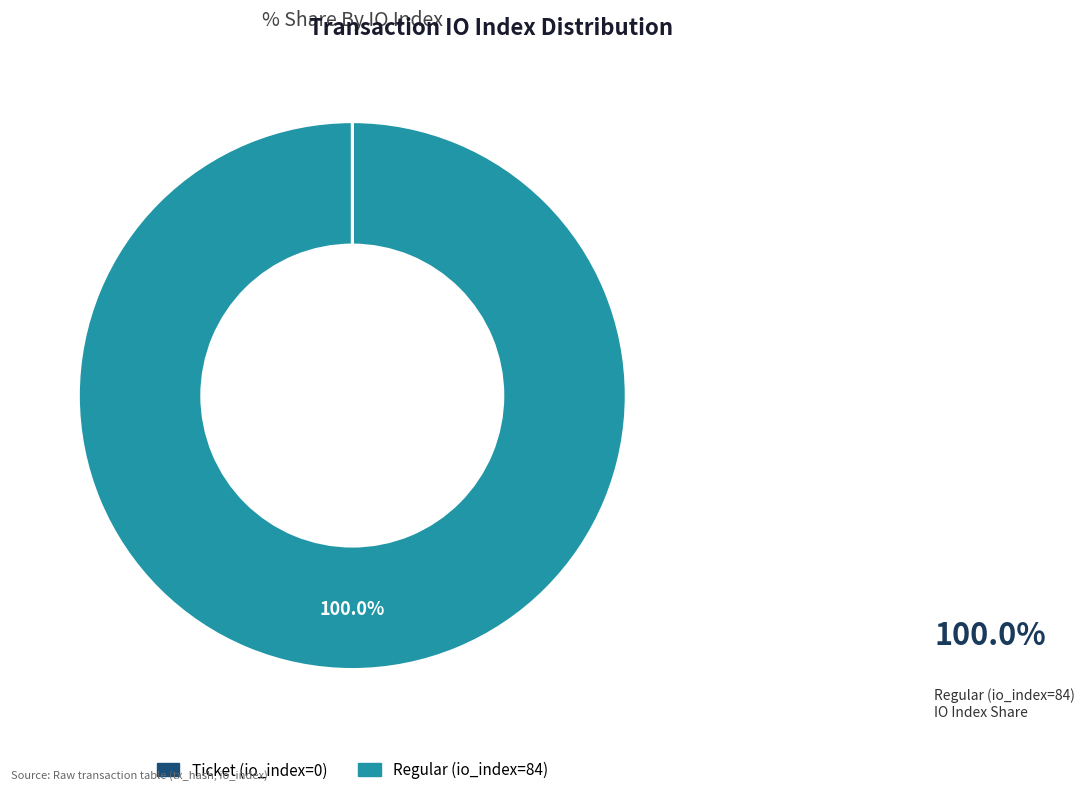

Which slice is the largest?

Regular (io_index=84)